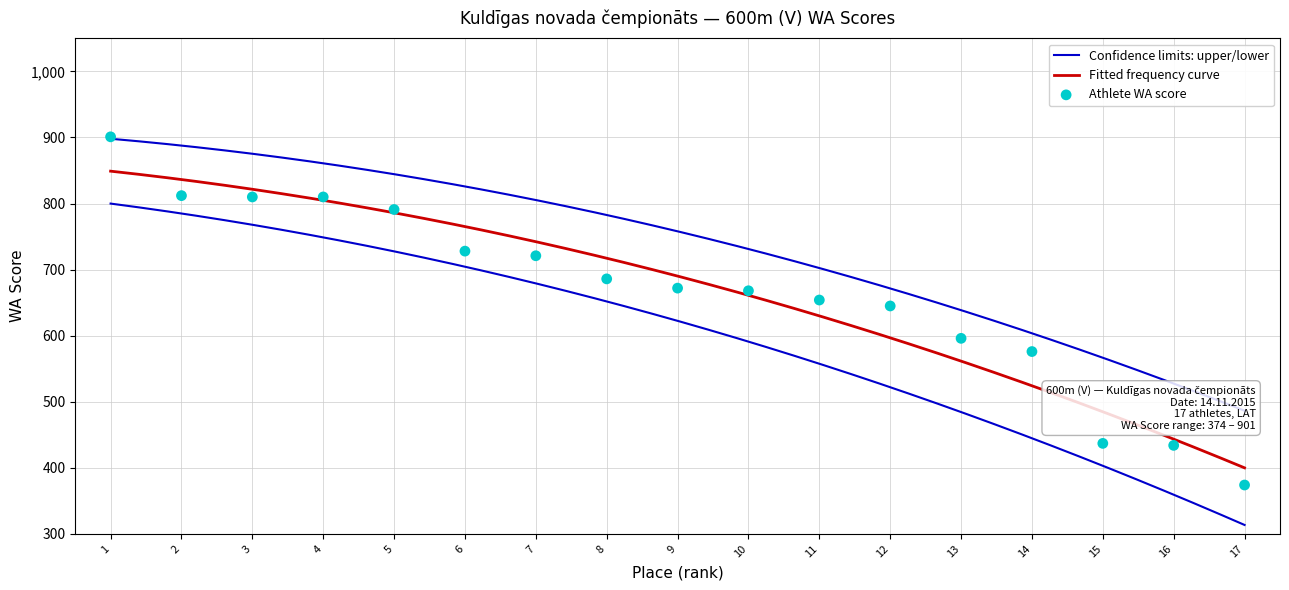

What is the maximum value for Fitted frequency curve?

849.0